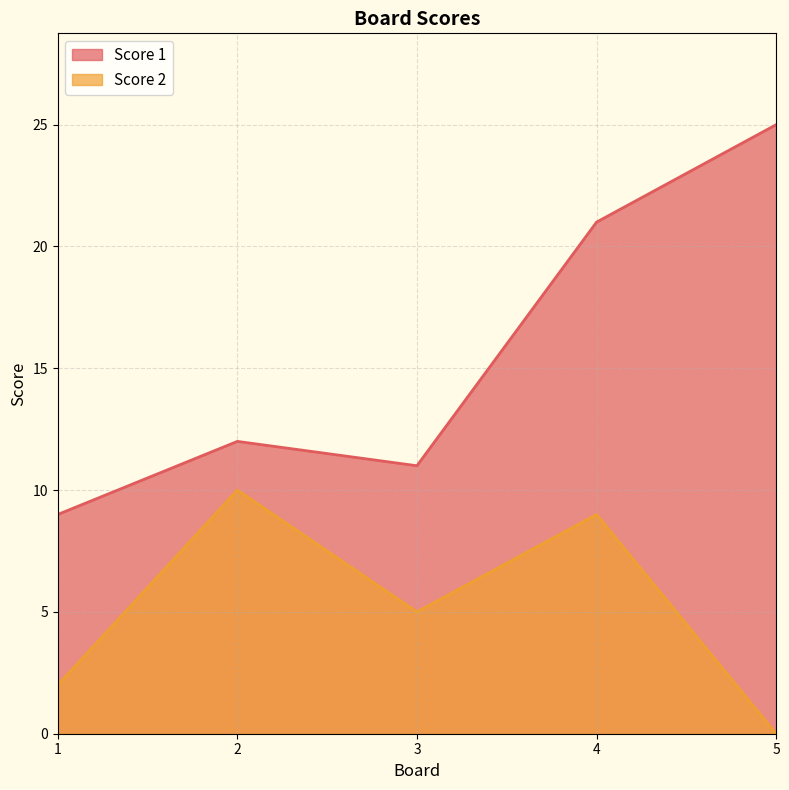

List the labels in order of Score 2 value, largest first.

2, 4, 3, 1, 5